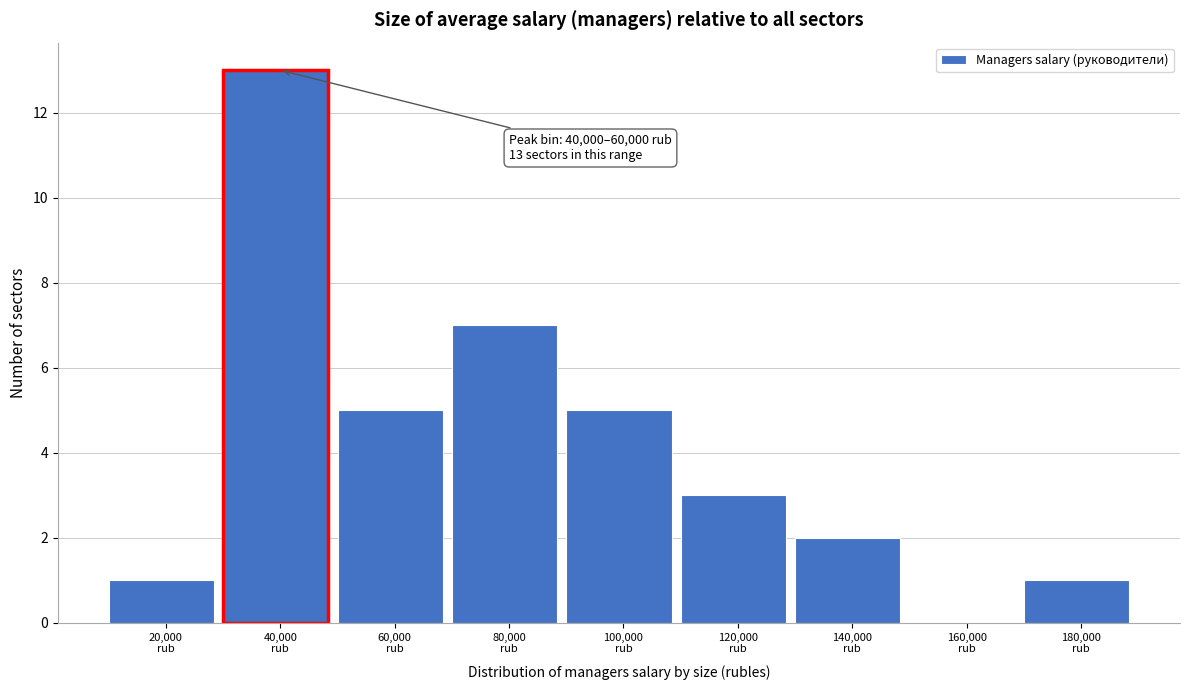

What is the maximum value shown in the chart?

13